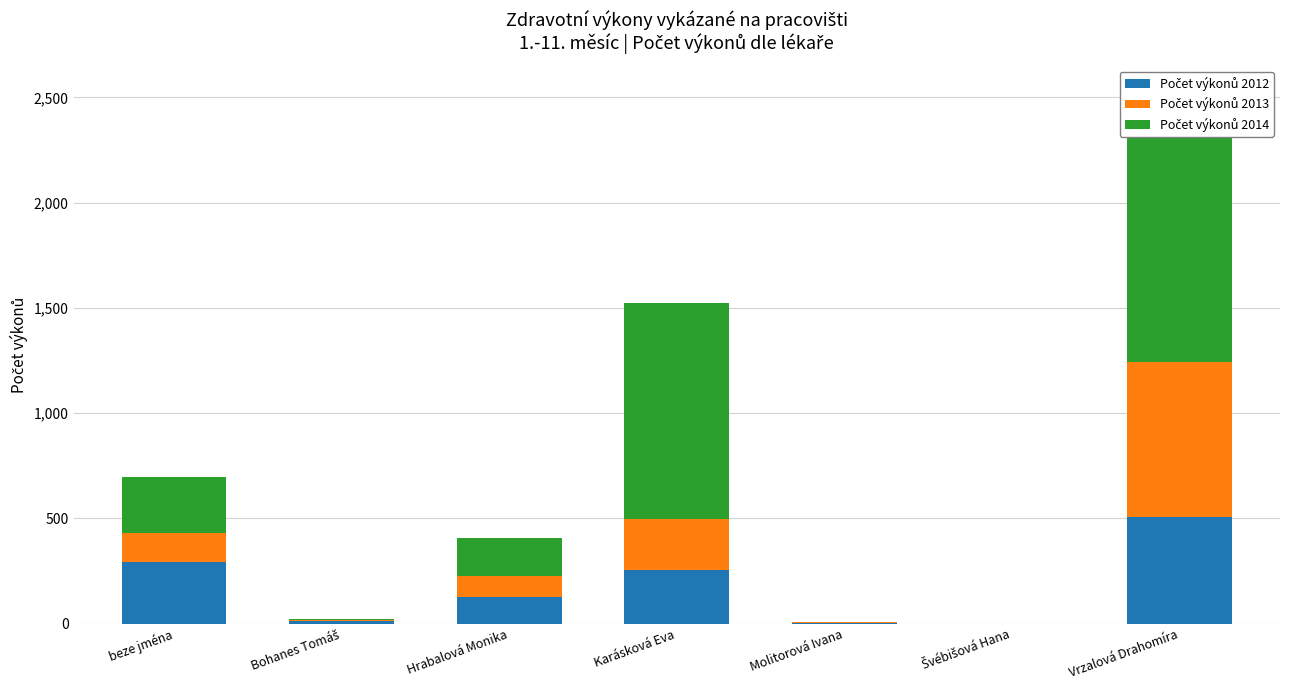

At which category is the sum across all series the highest?

Vrzalová Drahomíra